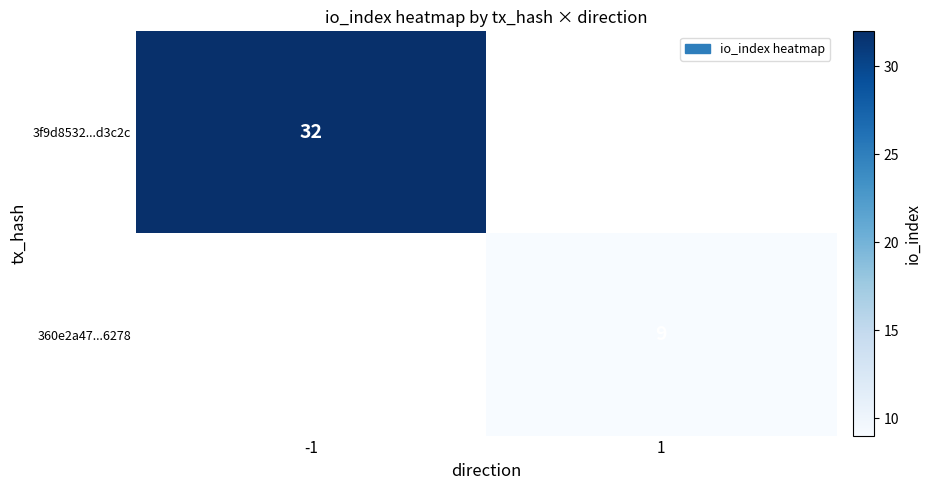

The 360e2a47...6278 series shows 9 at 1. True or false?

True